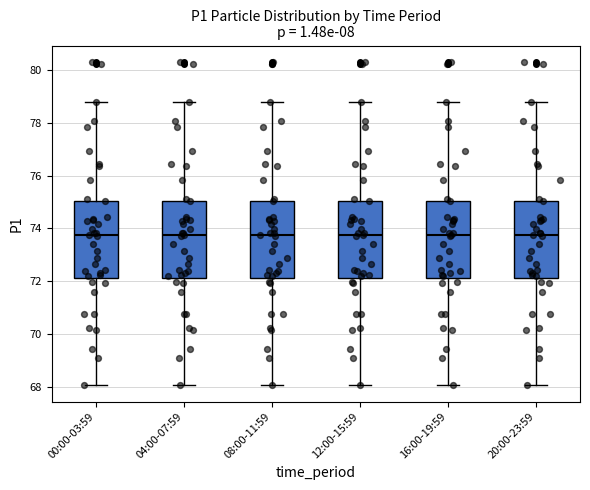

Reading left to right, read every box against the y-axis: the position of its median line, the range the box covers, and the ends of its whiskers. The values are not printed on the chart, so give them approximately, as read against the axis.

00:00-03:59: median 73.8, box 72.2 to 75.0, whiskers 68.0 to 78.8
04:00-07:59: median 73.8, box 72.2 to 75.0, whiskers 68.0 to 78.8
08:00-11:59: median 73.8, box 72.2 to 75.0, whiskers 68.0 to 78.8
12:00-15:59: median 73.8, box 72.2 to 75.0, whiskers 68.0 to 78.8
16:00-19:59: median 73.8, box 72.2 to 75.0, whiskers 68.0 to 78.8
20:00-23:59: median 73.8, box 72.2 to 75.0, whiskers 68.0 to 78.8